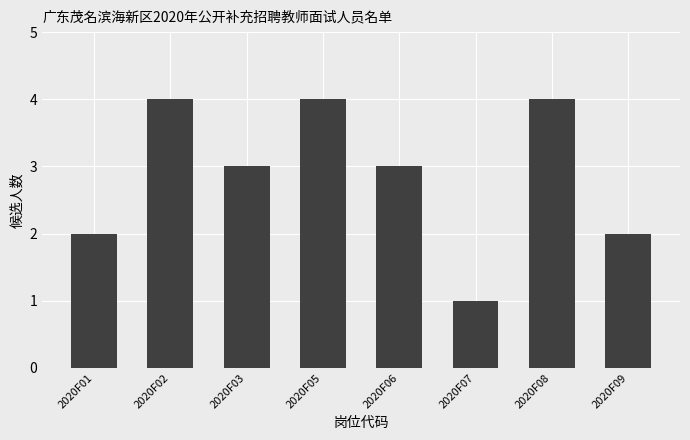

Reading right to left, transcribe all the data shown in this chart.

2	4	1	3	4	3	4	2